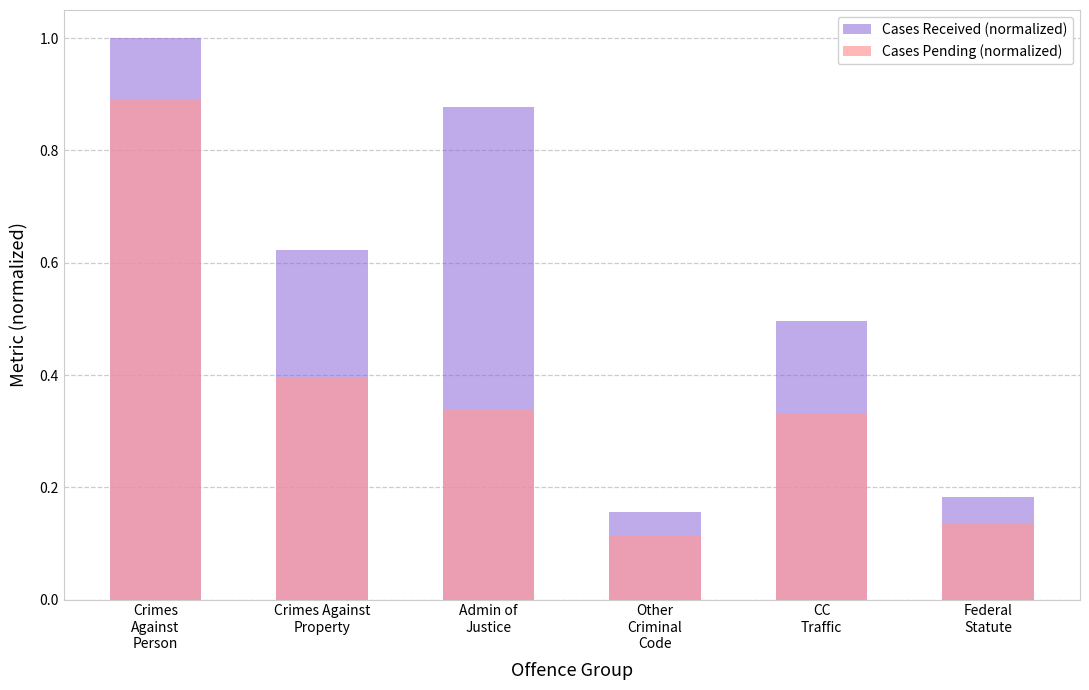

How many categories are shown in the chart?

6